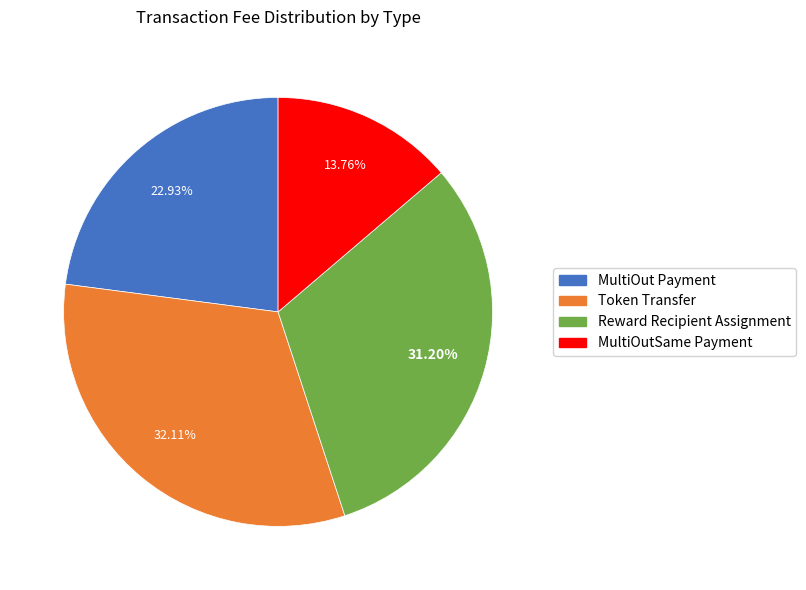

How many segments does this pie chart have?

4